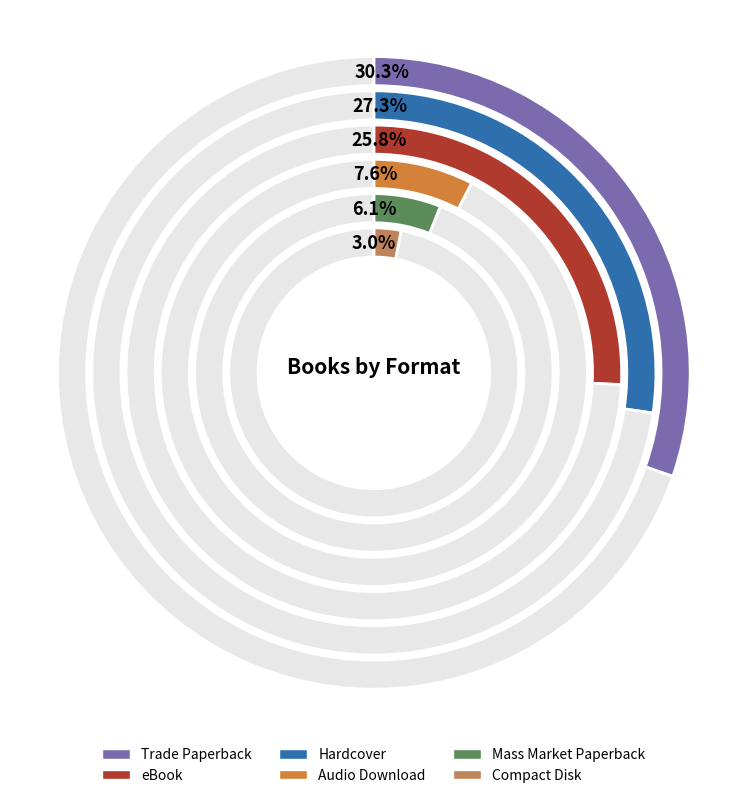

Is it true that Trade Paperback is 19% of the pie?

False